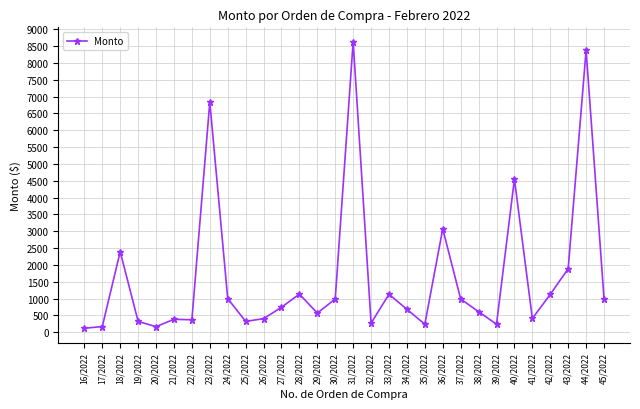

The value at 19/2022 is 323.8. True or false?

True